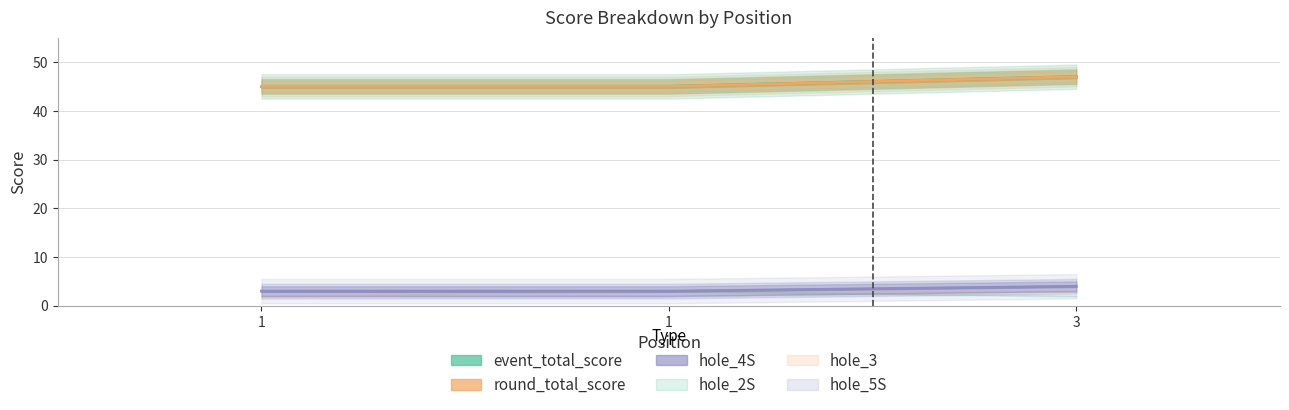

What is the highest value of the round_total_score series?

47